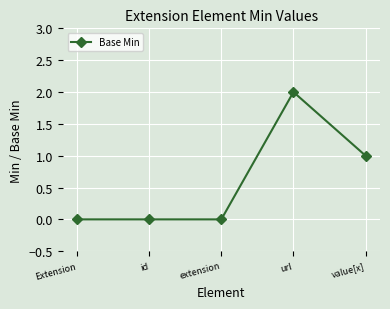

Which has a higher value, Extension or value[x]?

value[x]